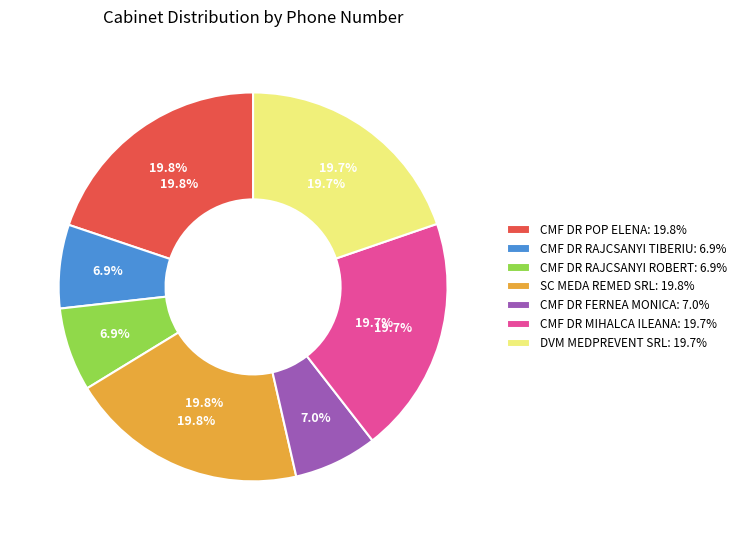

True or false: CMF DR FERNEA MONICA accounts for 7% of the total.

True